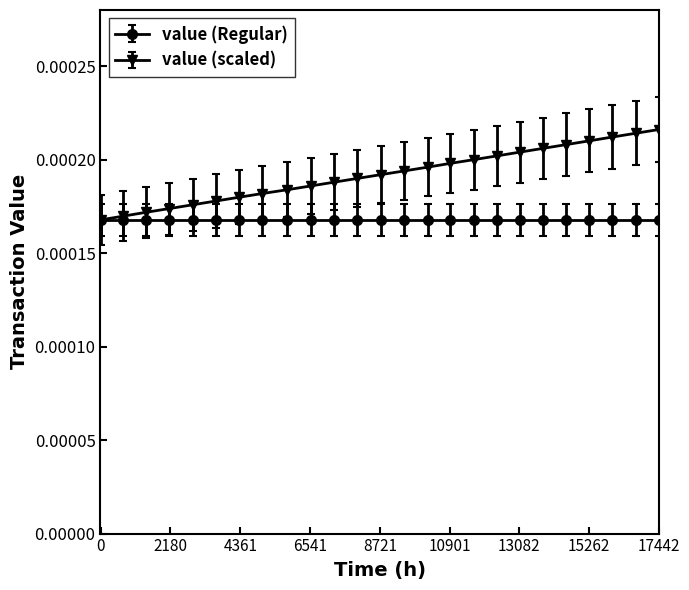

Rank the series by their average value, from highest to lowest.

value (scaled), value (Regular)